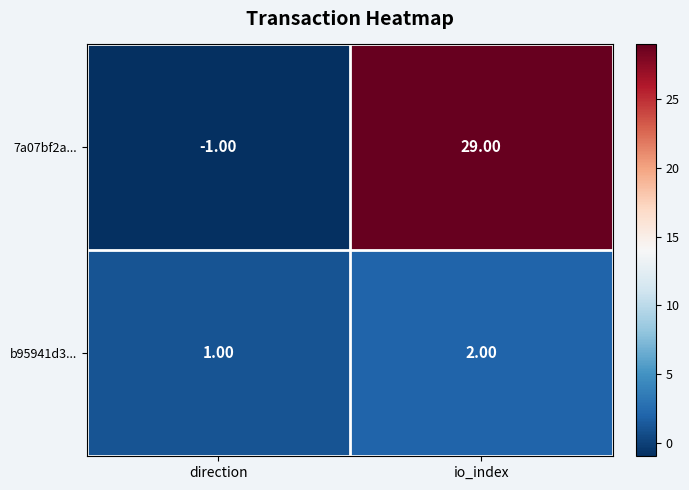

Rank the series by their average value, from lowest to highest.

b95941d3..., 7a07bf2a...